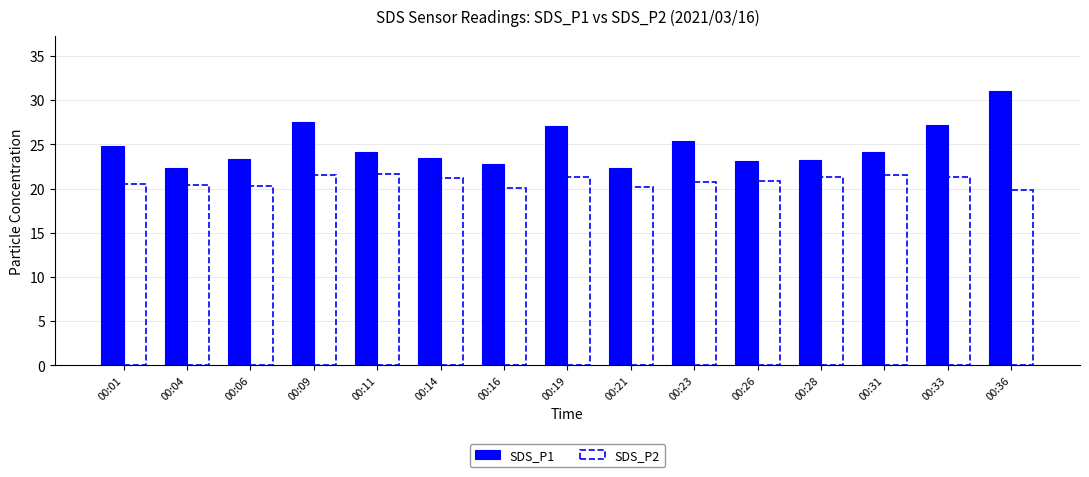

At 00:28, list the series in order from smallest to largest.

SDS_P2, SDS_P1